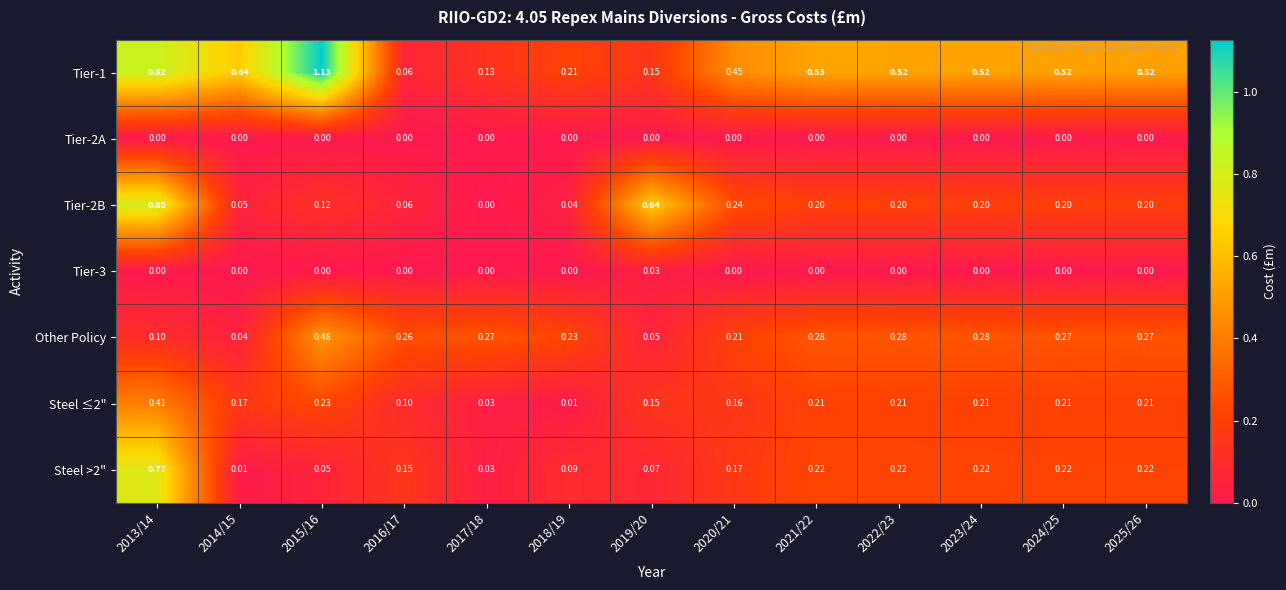

Is the value of Tier-2B at 2021/22 greater than the value of Steel ≤2" at 2021/22?

No